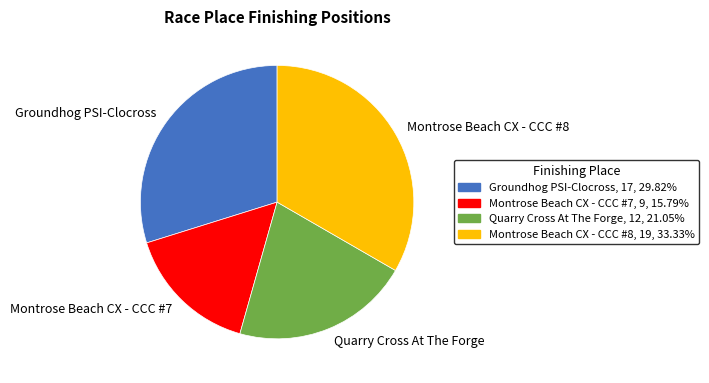

Count the number of slices in the pie.

4